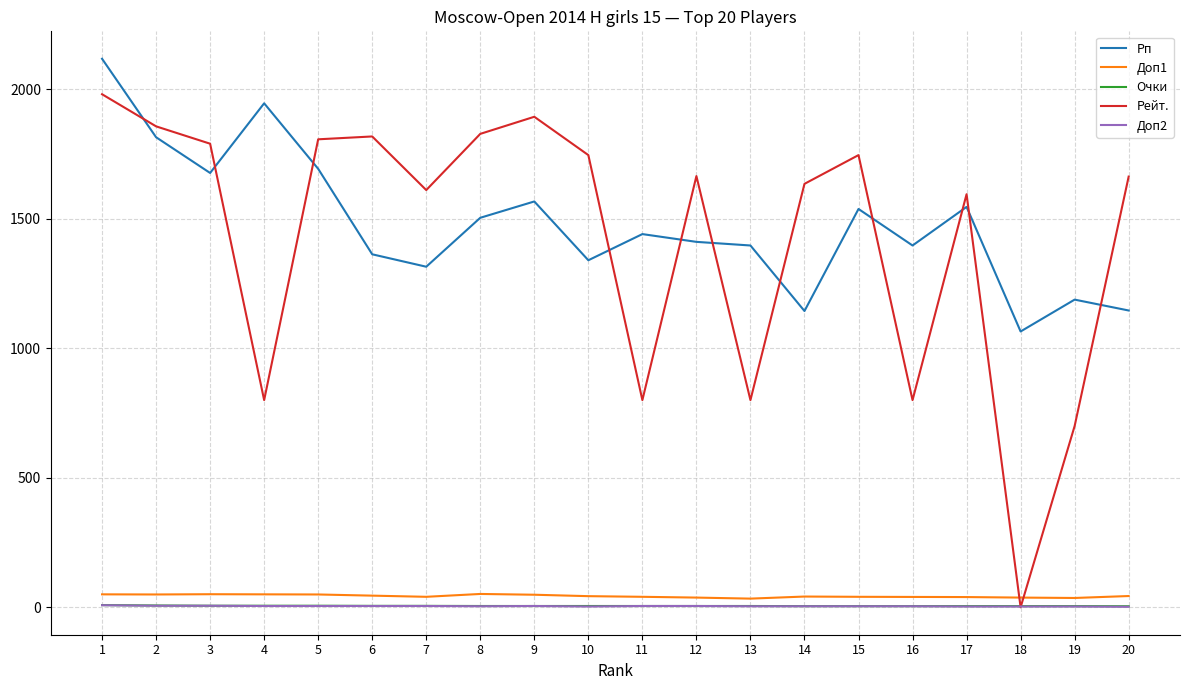

Count the Очки values in the range 4 to 6.

18